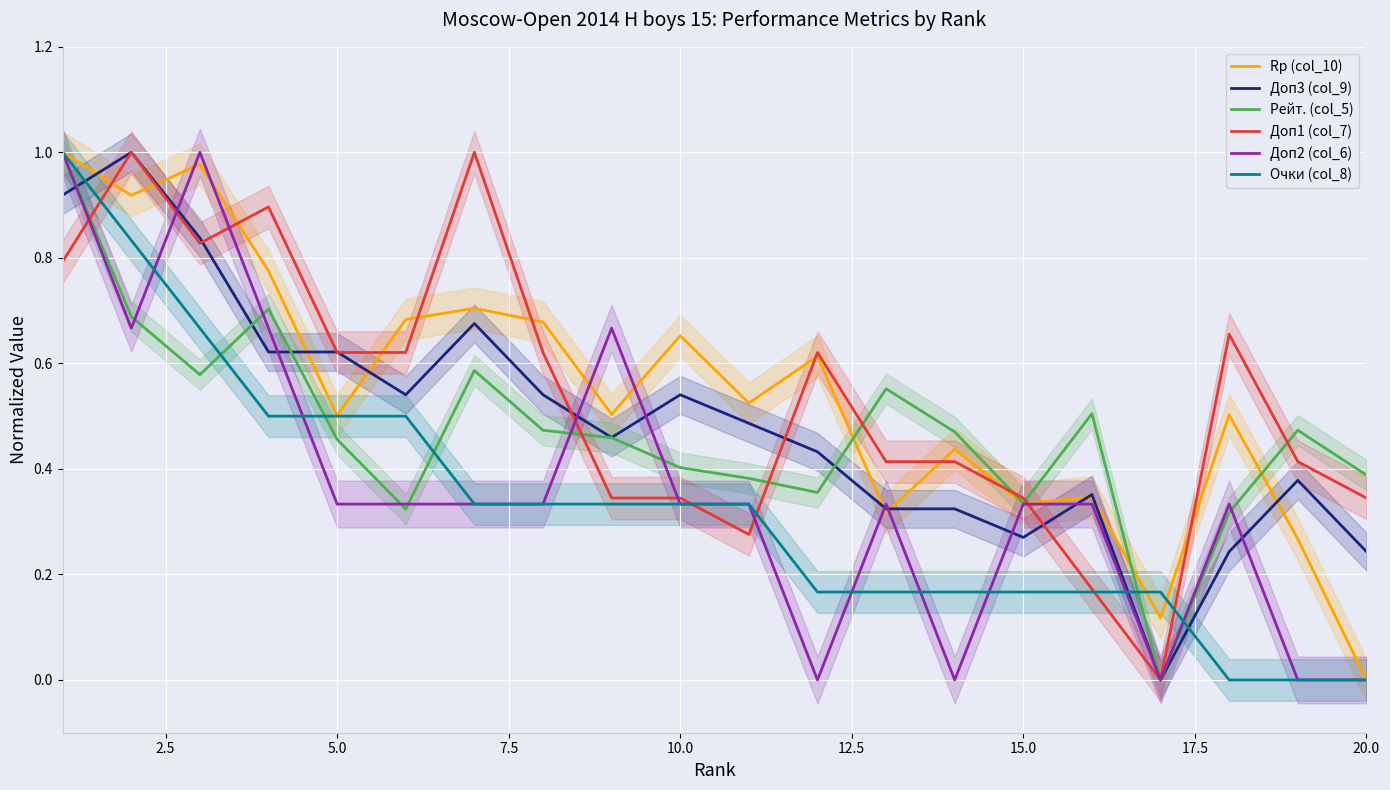

How many categories are shown in the chart?

20